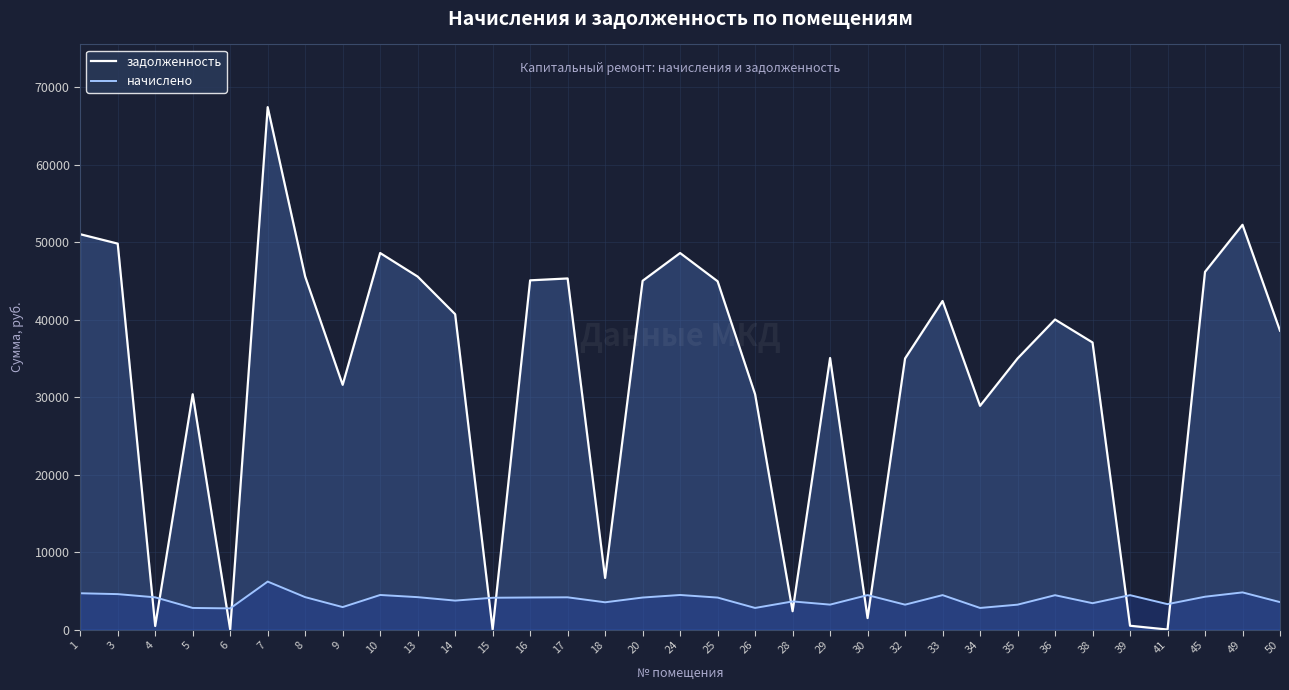

What is the difference between the maximum and minimum values in the начислено series?

3459.6